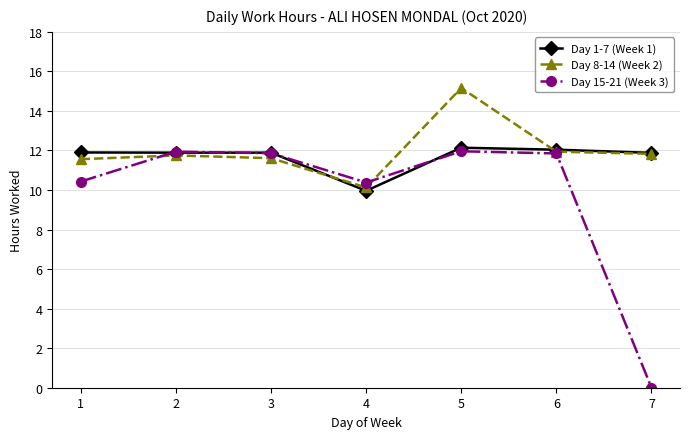

Rank the series at 4 from lowest to highest value.

Day 1-7 (Week 1), Day 8-14 (Week 2), Day 15-21 (Week 3)